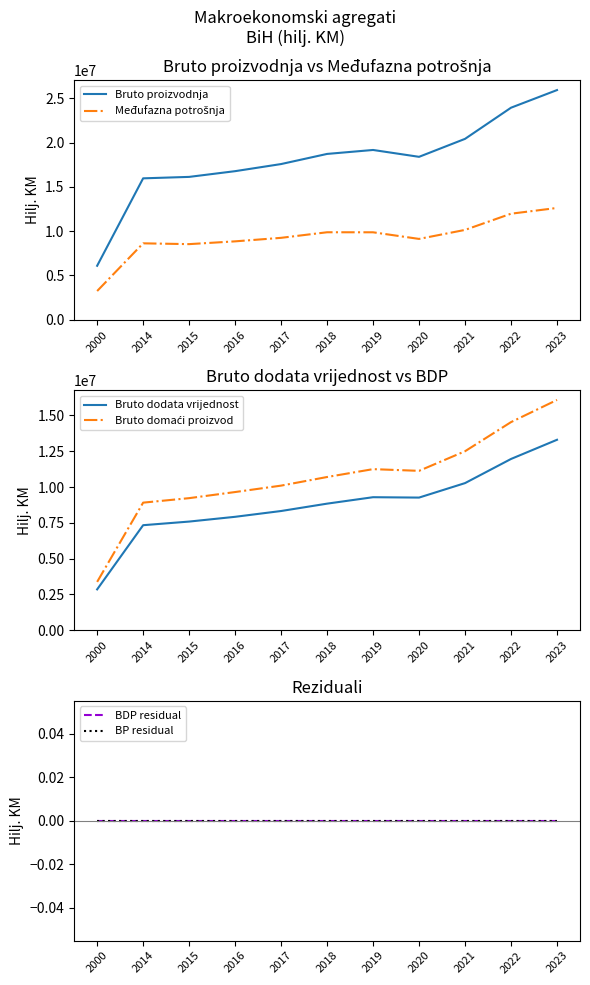

Which series has the largest total across all categories?

Bruto proizvodnja